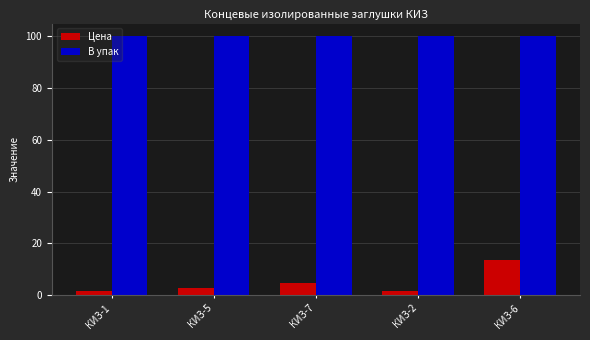

Which series has the largest range (max minus min)?

Цена